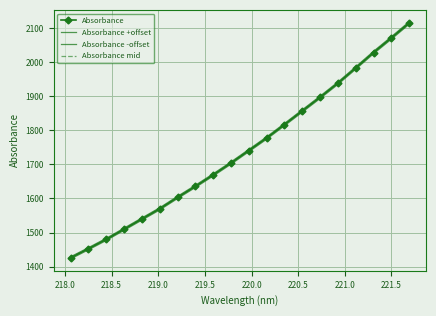

True or false: Absorbance +offset has more than 2 interior local peaks.

False